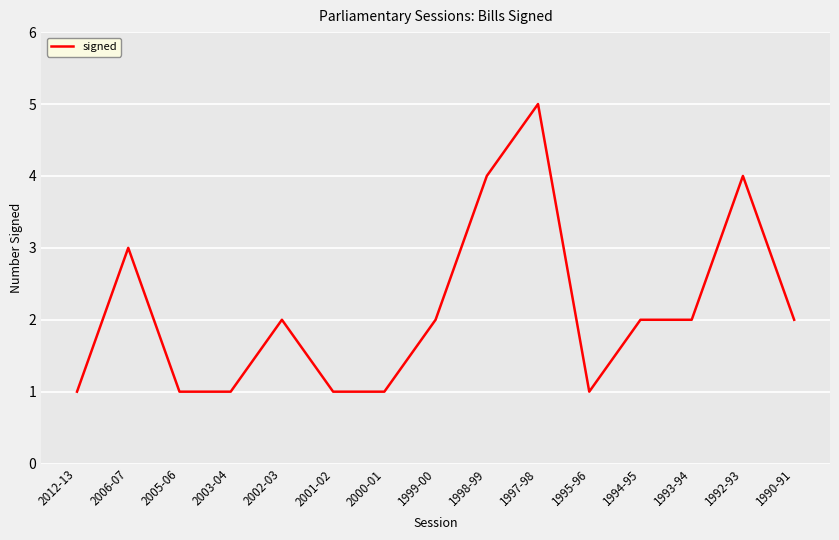

What is the difference between the maximum and minimum values?

4